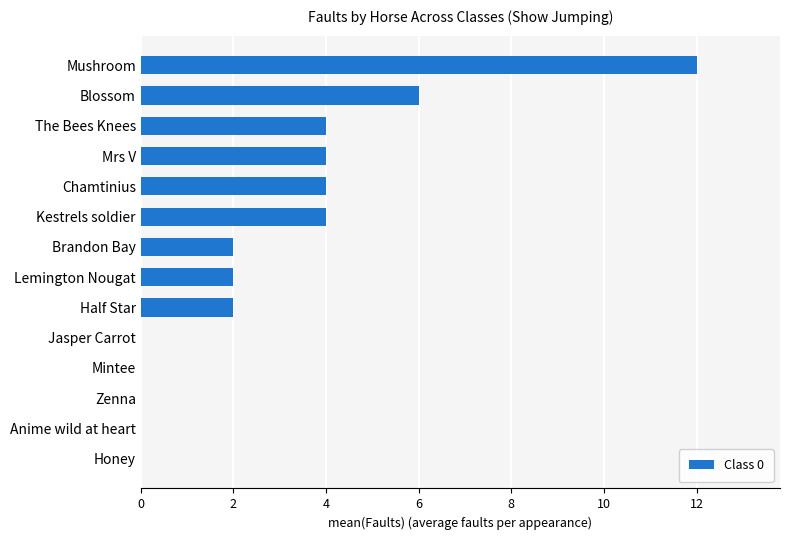

Is it true that the value at Zenna is 0?

True